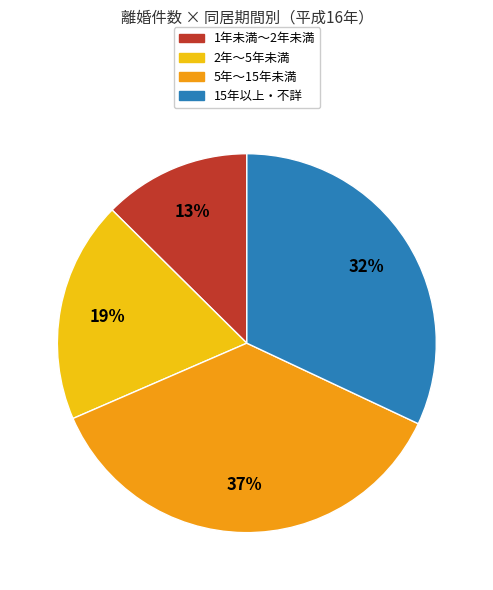

What percentage is the 1年未満～2年未満 slice, to the nearest percent?

13%